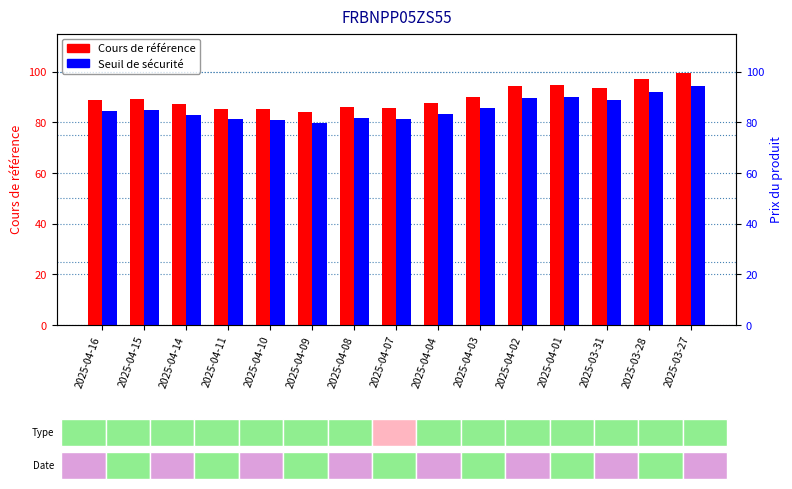

Which series changed the most between 2025-04-01 and 2025-03-27?

Cours de référence